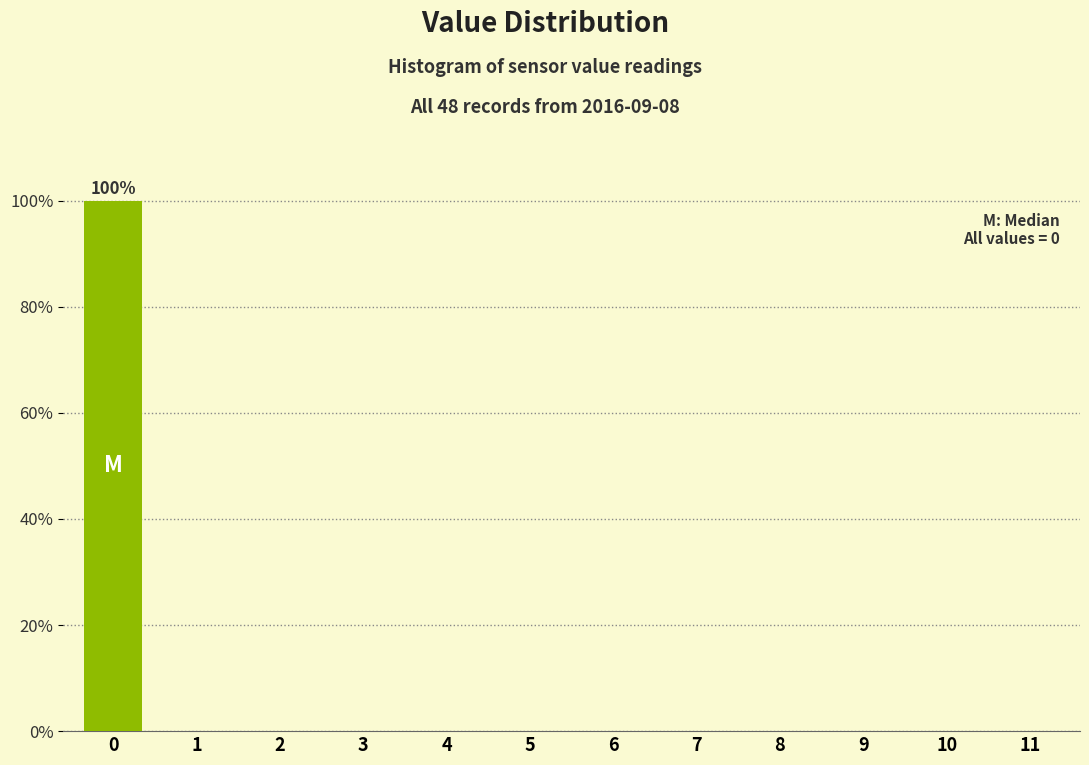

Reading left to right, list all the values displayed in this chart.

0=100	1=0	2=0	3=0	4=0	5=0	6=0	7=0	8=0	9=0	10=0	11=0